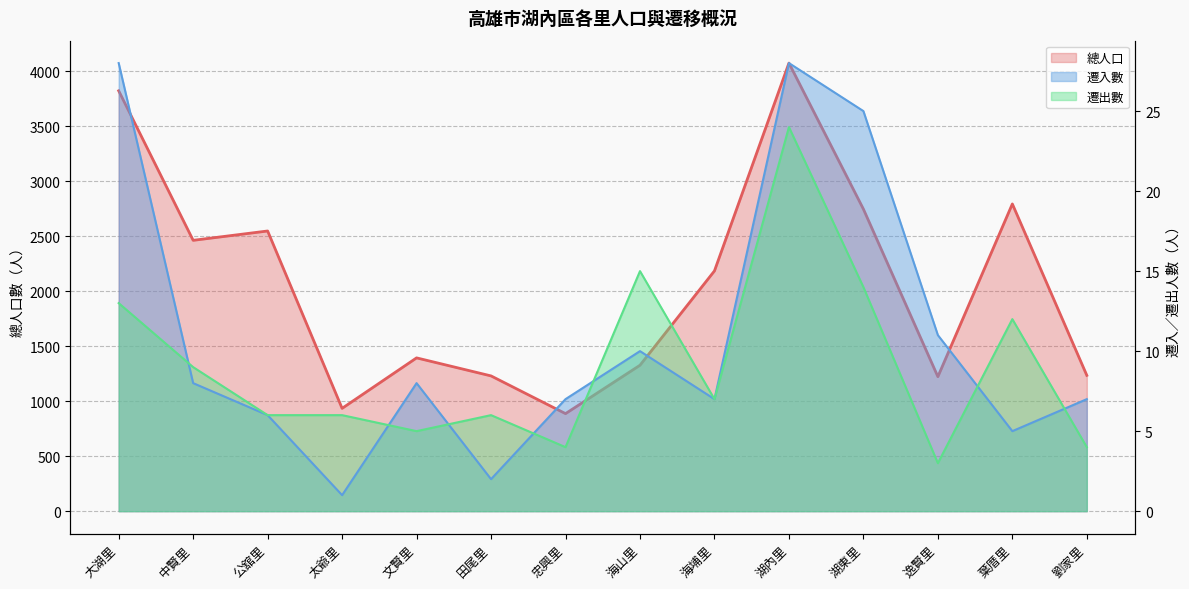

True or false: 總人口 and 遷出數 intersect in this chart.

False